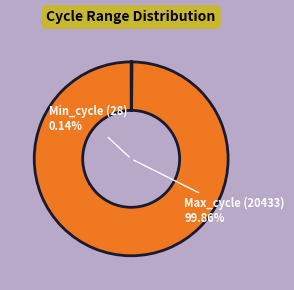

How much of the chart is everything except Max_cycle (20433)?

0.1%